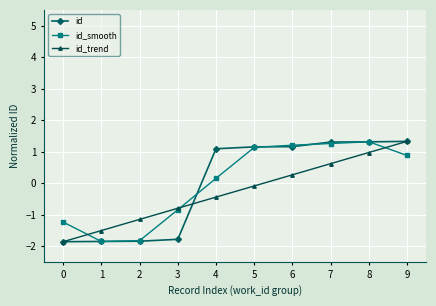

What is the sum of all id_smooth values?

0.2